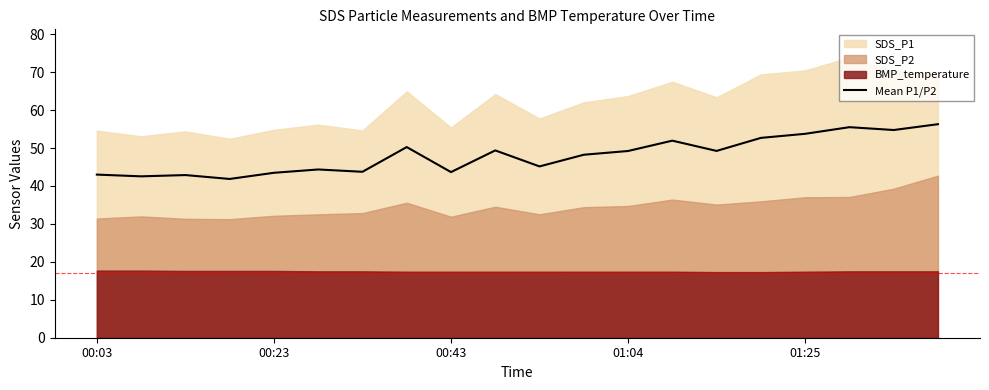

What is the minimum value for Mean P1/P2?

41.9